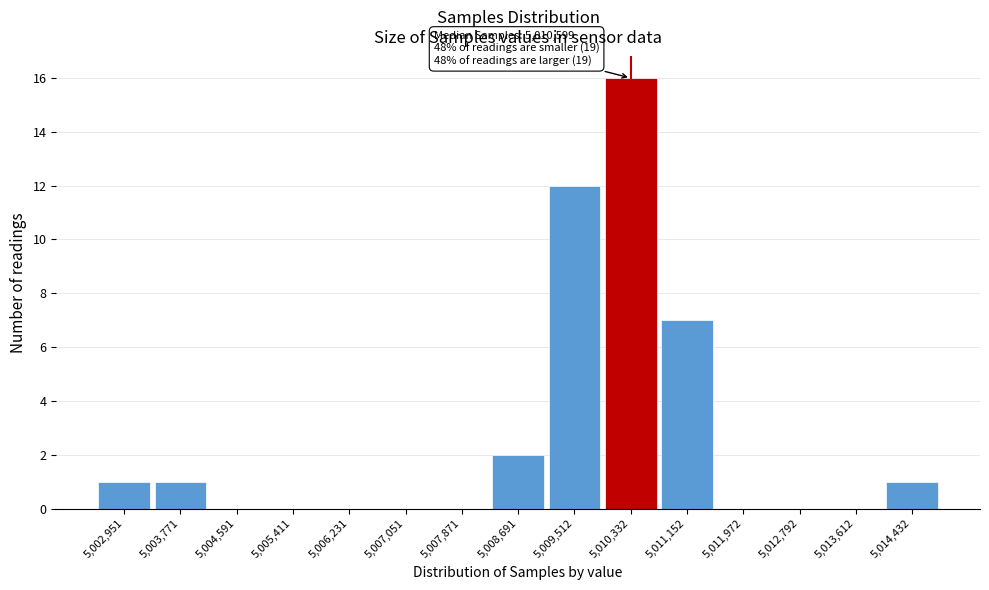

Reading left to right, list all the values displayed in this chart.

5,002,951=1	5,003,771=1	5,004,591=0	5,005,411=0	5,006,231=0	5,007,051=0	5,007,871=0	5,008,691=2	5,009,512=12	5,010,332=16	5,011,152=7	5,011,972=0	5,012,792=0	5,013,612=0	5,014,432=1